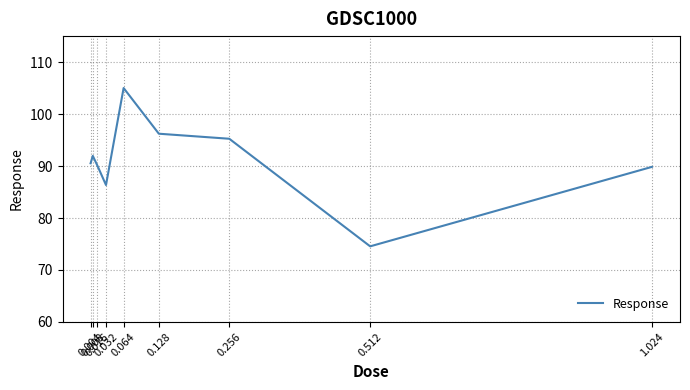

What is the ratio of the value at 0.256 to the value at 1.024?

1.1